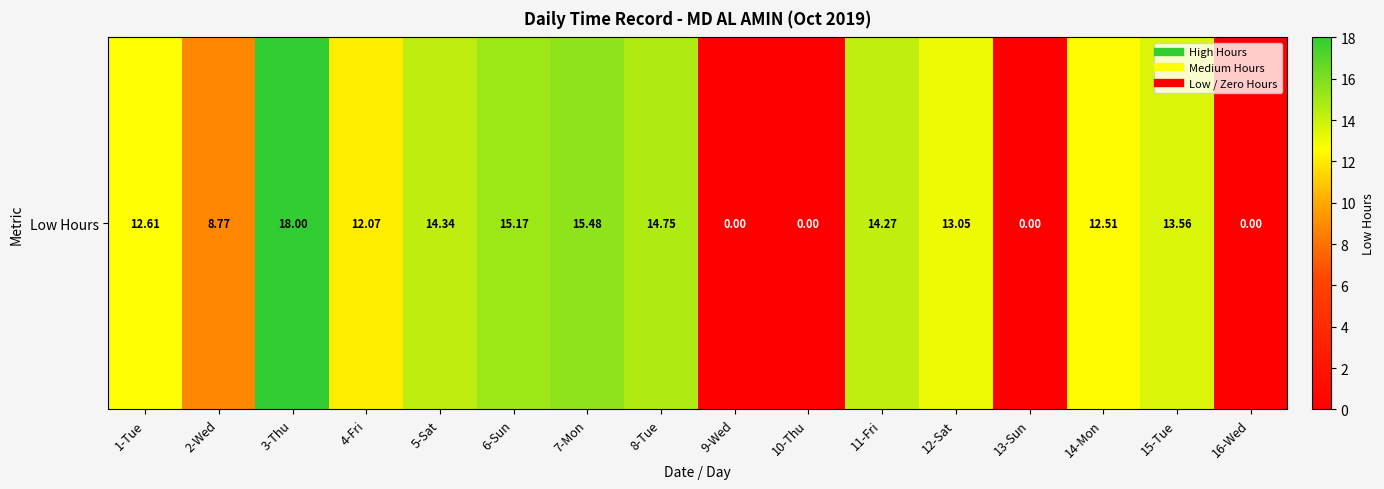

What is the approximate value at 14-Mon?

12.5